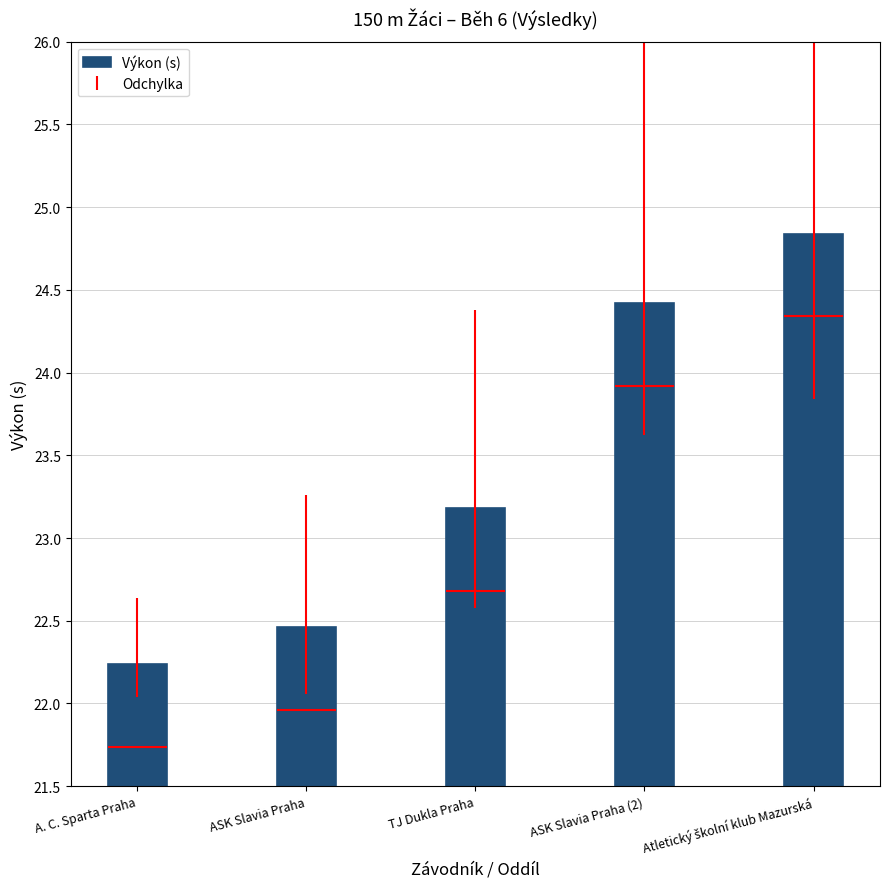

List the labels in order of value, smallest first.

A. C. Sparta Praha, ASK Slavia Praha, TJ Dukla Praha, ASK Slavia Praha (2), Atletický školní klub Mazurská